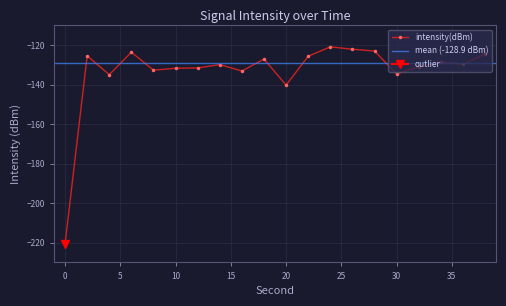

Does the chart display data point markers on the line(s)?

Yes